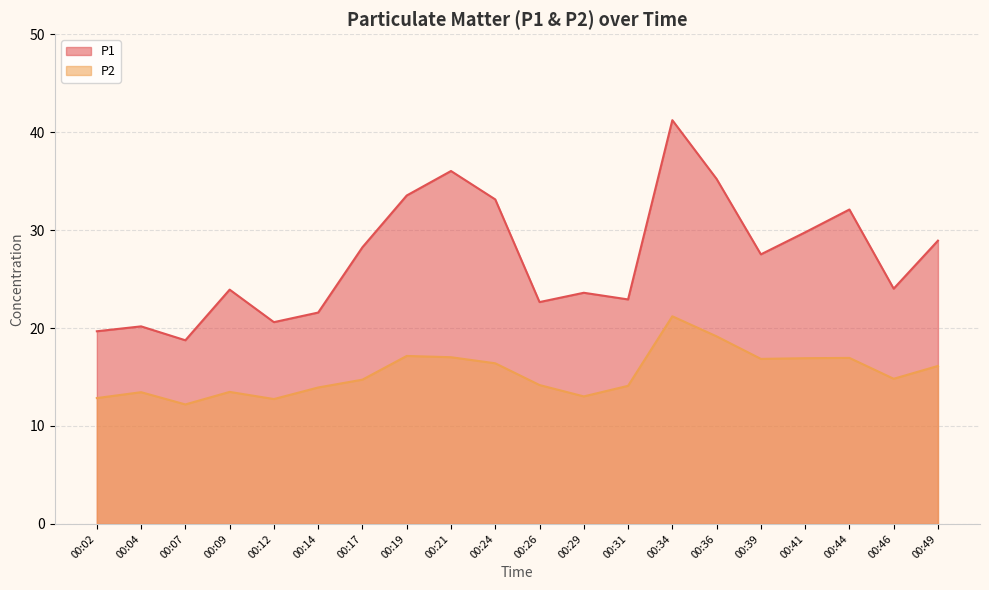

Does the chart display data point markers on the line(s)?

No